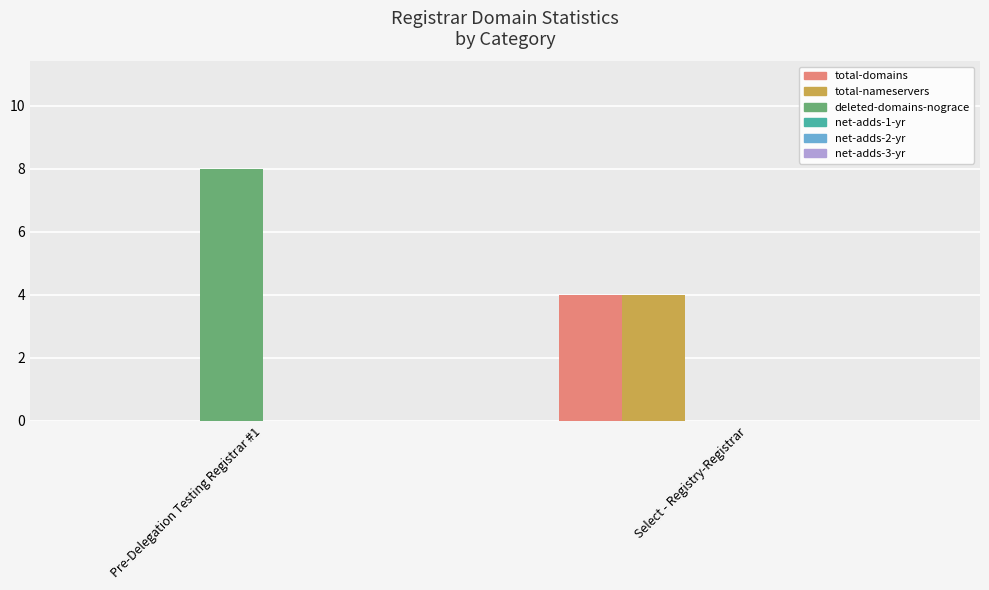

What is the total value across all series at Pre-Delegation Testing Registrar #1?

8